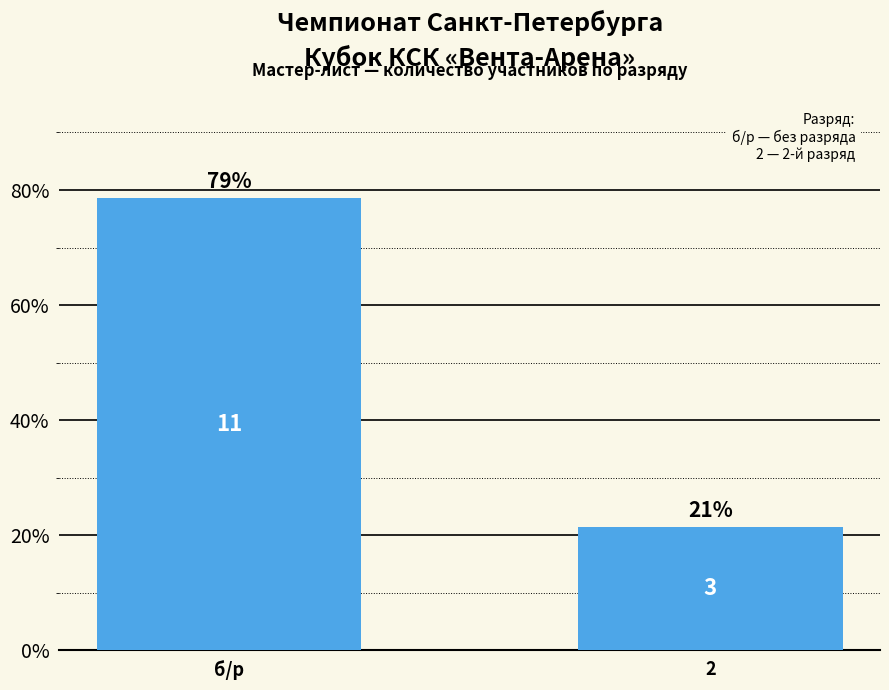

Are the bars horizontal?

No